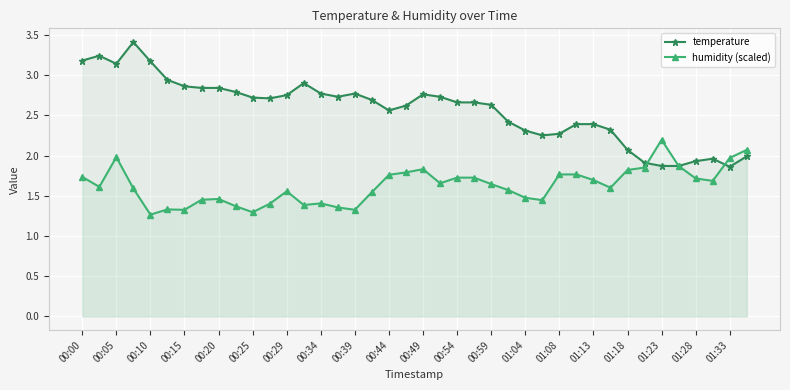

Between 00:34 and 00:59, which series saw the biggest shift?

humidity (scaled)